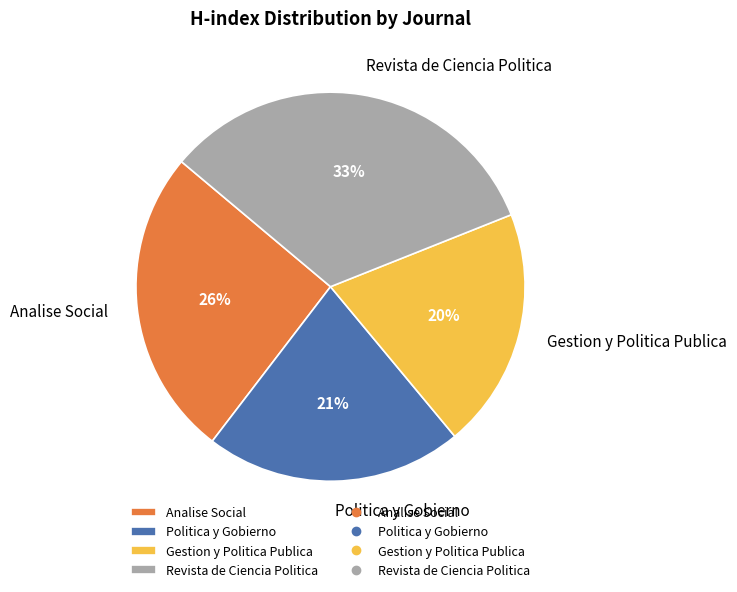

To the nearest percent, what is the combined percentage of Analise Social and Gestion y Politica Publica?

46%